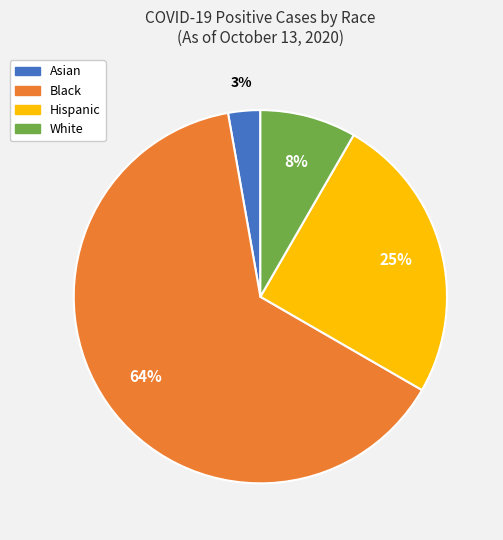

Rank the categories by value from lowest to highest.

Asian, White, Hispanic, Black